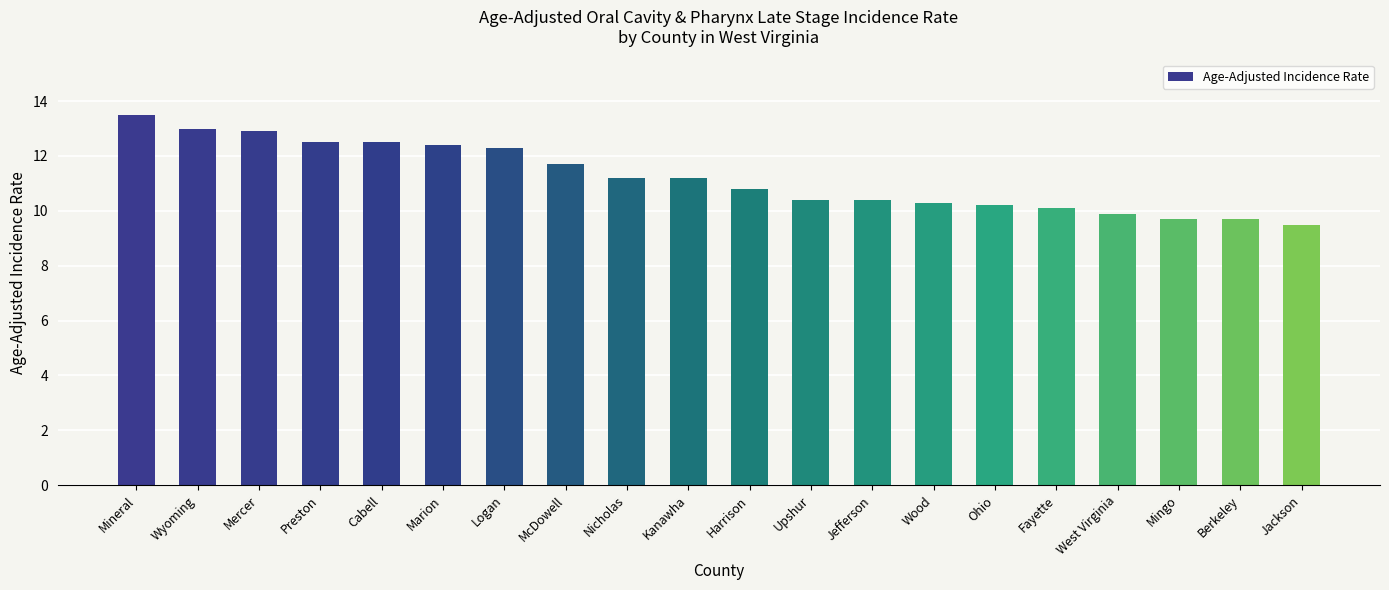

The chart shows a value of 10.2 at Ohio. True or false?

True